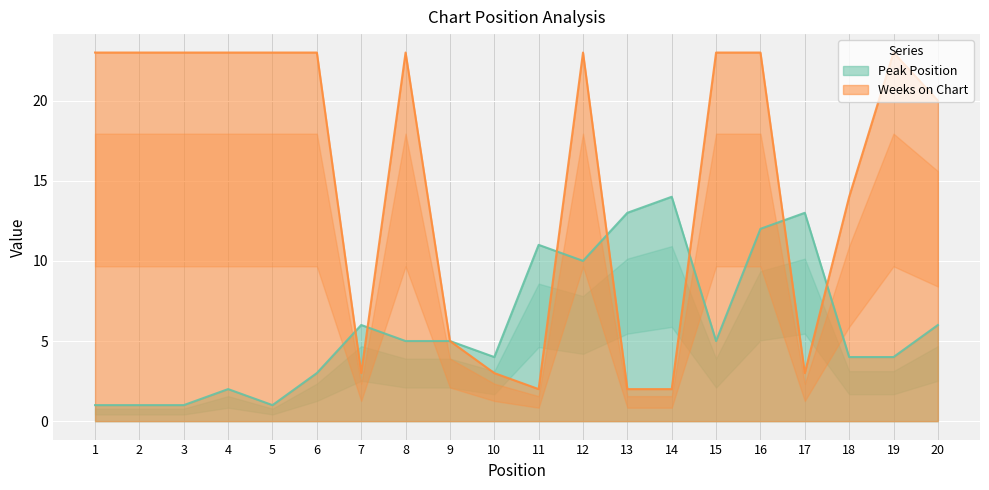

Reading left to right, extract all data points from this chart.

Peak Position: 1	1	1	2	1	3	6	5	5	4	11	10	13	14	5	12	13	4	4	6
Weeks on Chart: 23	23	23	23	23	23	3	23	5	3	2	23	2	2	23	23	3	14	23	20